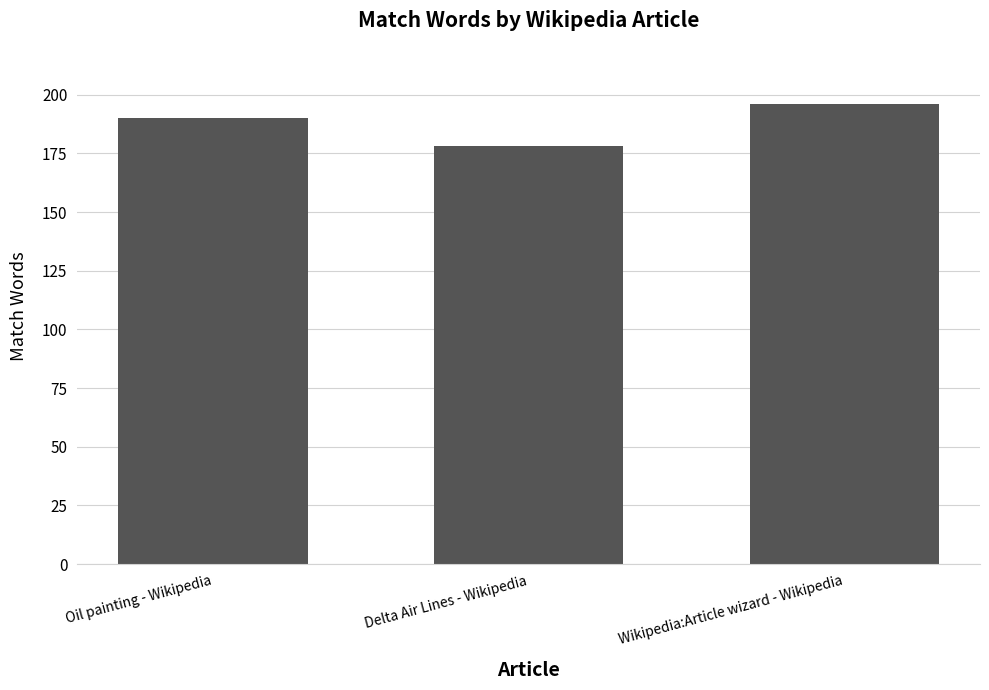

What is the average value?

188